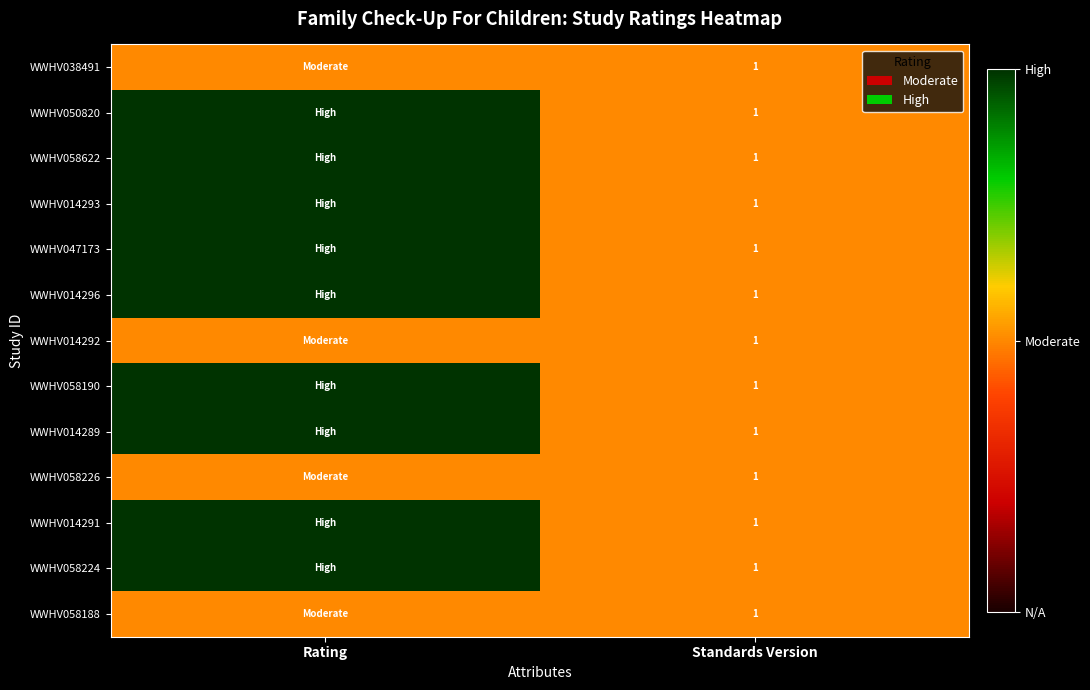

The value of WWHV047173 at Standards Version is 1. True or false?

True